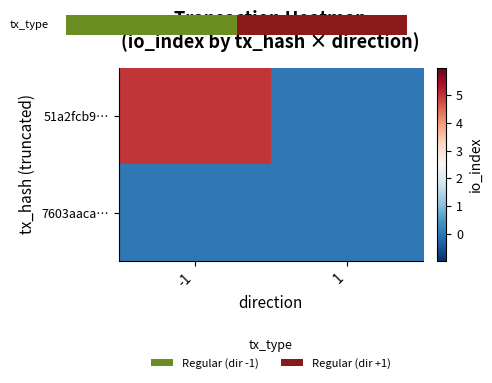

Reading left to right, extract all data points from this chart.

51a2fcb9…: -1=5	1=0
7603aaca…: -1=0	1=0